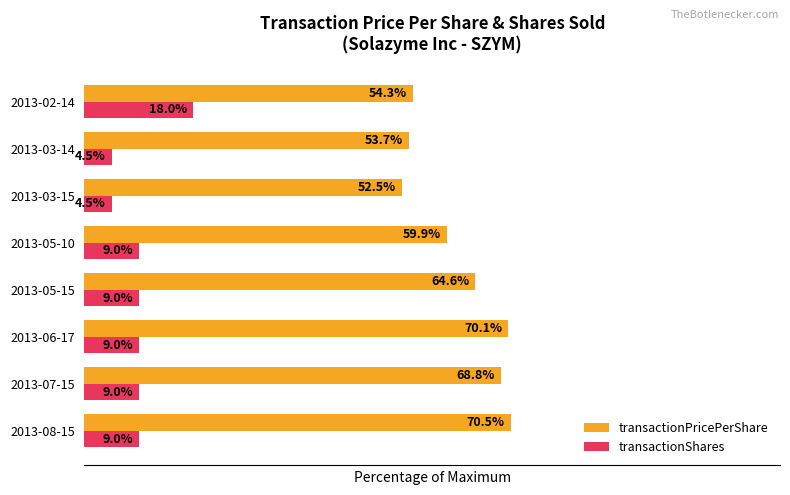

Which series has the largest total across all categories?

transactionPricePerShare